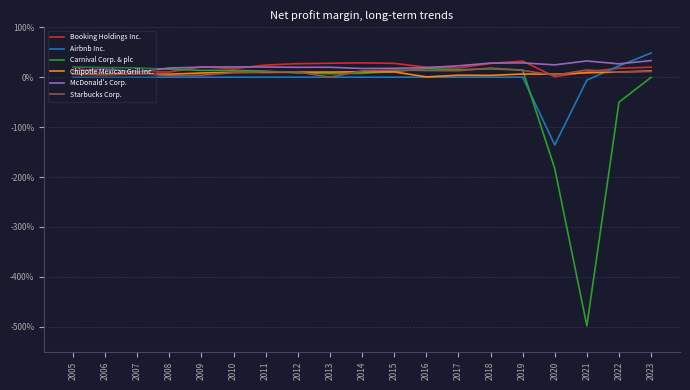

Is this an area chart (filled region under the line)?

No